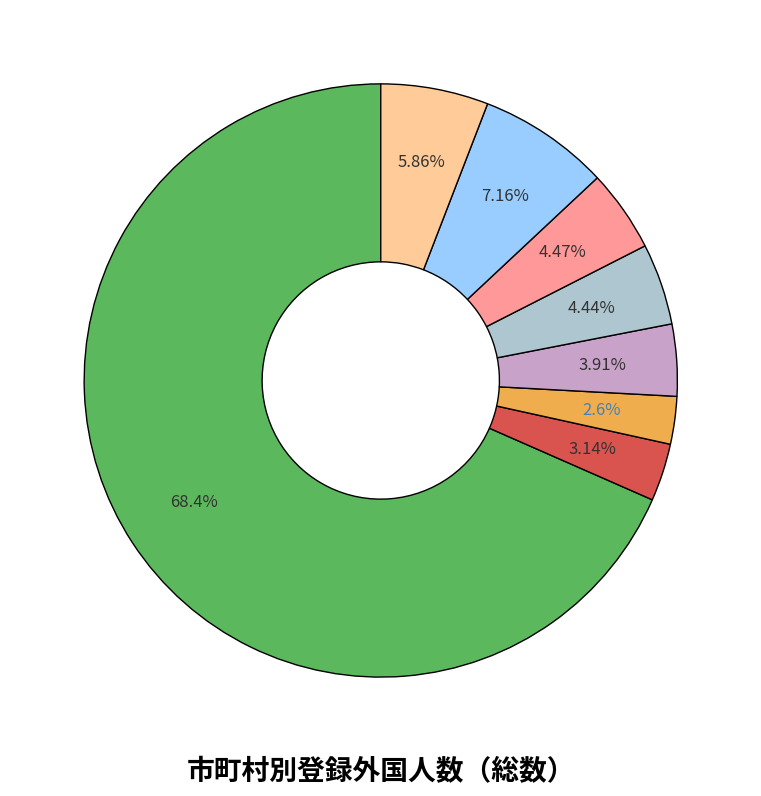

Is there any slice that represents more than half of the pie?

Yes